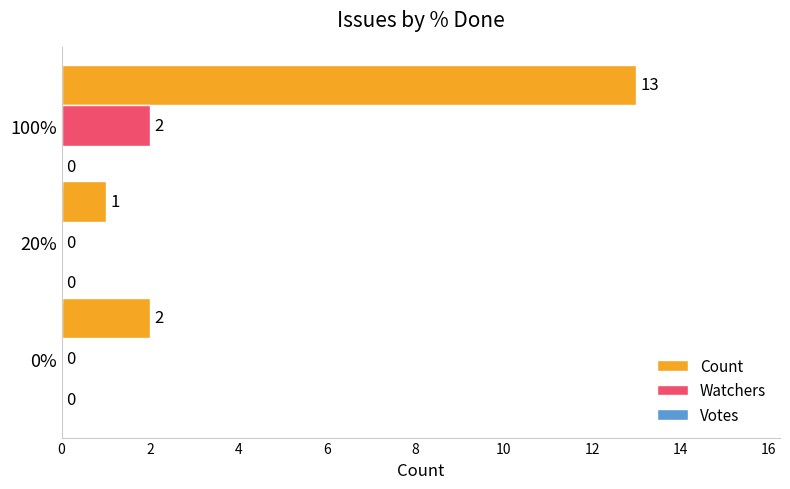

At which category is the sum across all series the highest?

100%